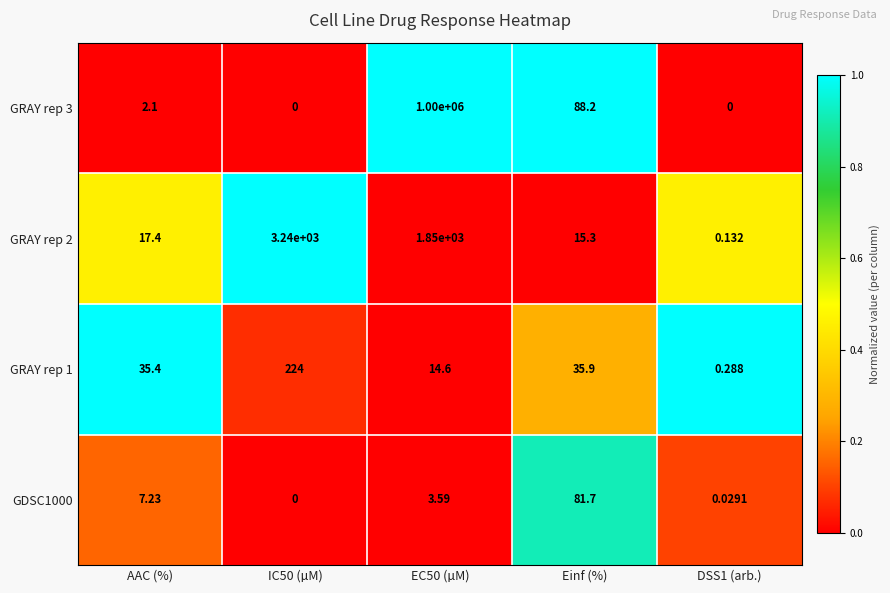

At which category does the chart reach its peak across all series?

EC50 (µM)